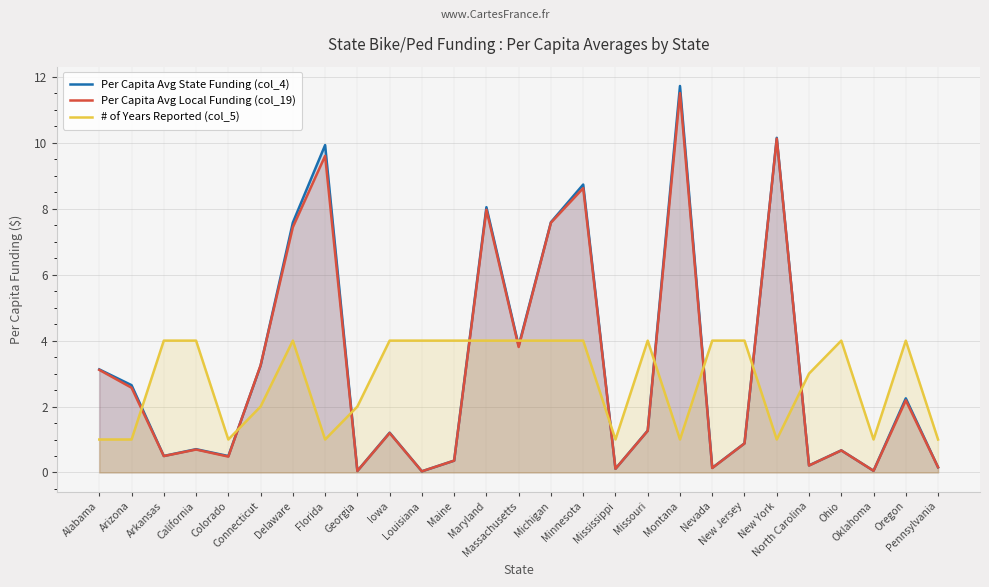

Is it true that # of Years Reported (col_5) equals 4.0 at Iowa?

True